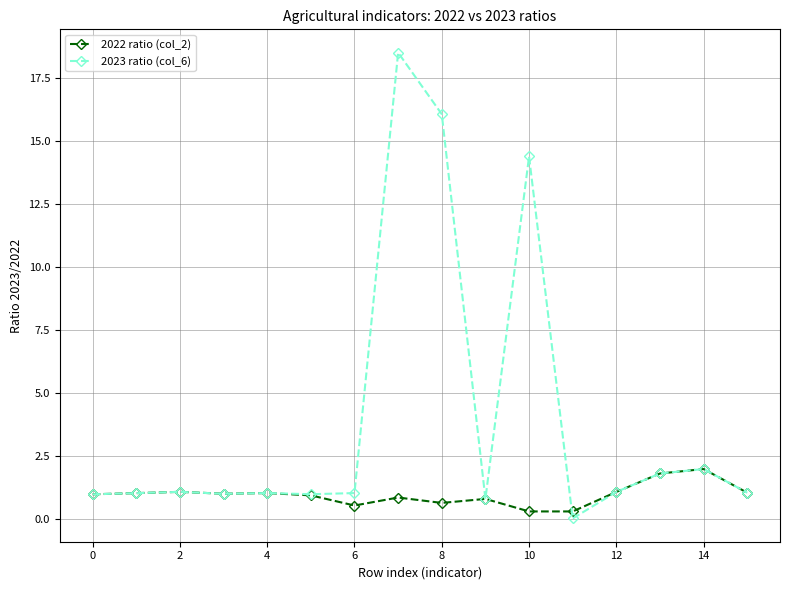

Rank the series by their average value, from lowest to highest.

2022 ratio (col_2), 2023 ratio (col_6)